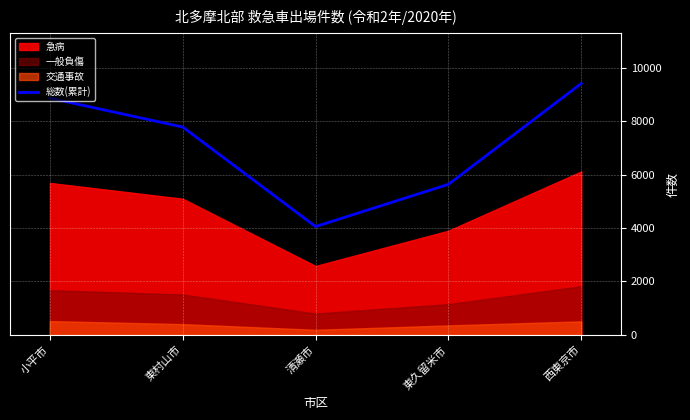

What is the label of the 3rd point from the left?

清瀬市